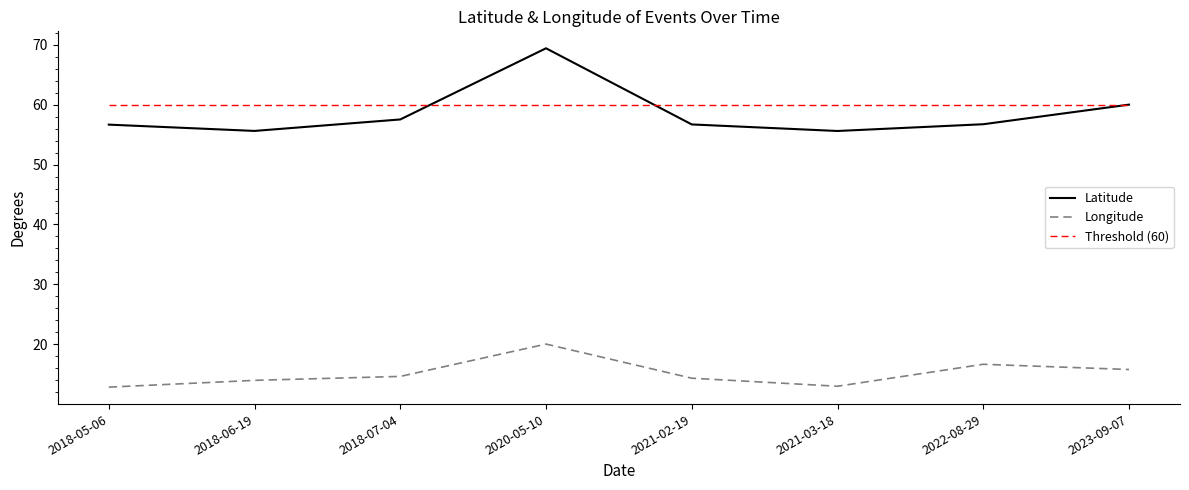

The value of Latitude at 2020-05-10 is 69.4. True or false?

True